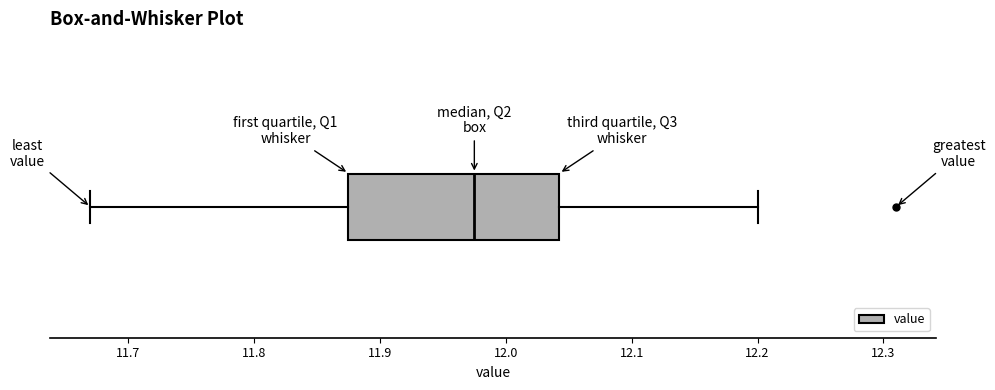

Read this box plot against the x-axis: the position of the median line, the range covered by the box, and the ends of both whiskers. The values are not printed on the chart, so give them approximately, as read against the axis.

median 11.98, box 11.88 to 12.04, whiskers 11.67 to 12.20